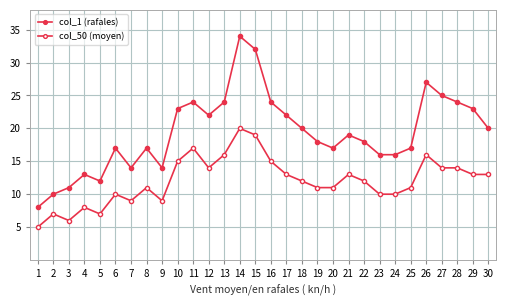

Which has a higher value, 10 or 16?

16